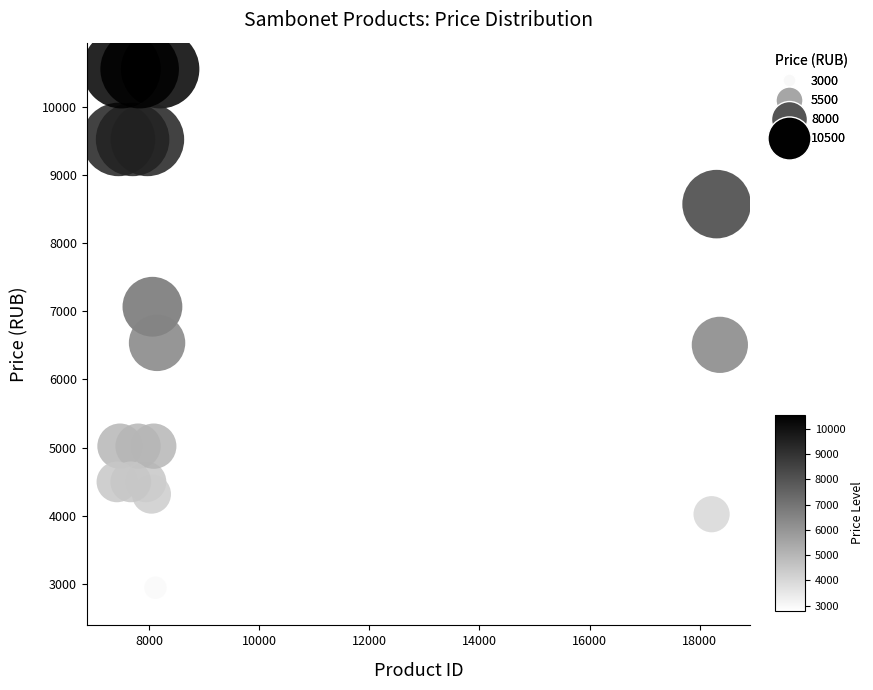

What is the range of X values (max minus min)?

10945.0